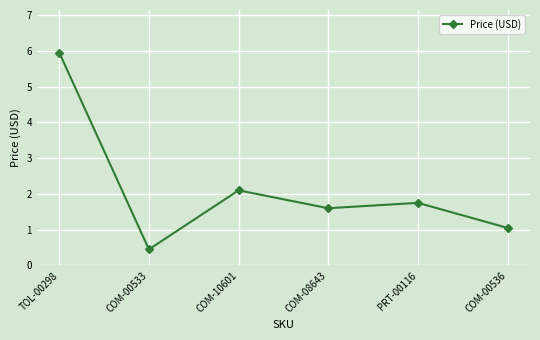

Which has a higher value, PRT-00116 or COM-10601?

COM-10601